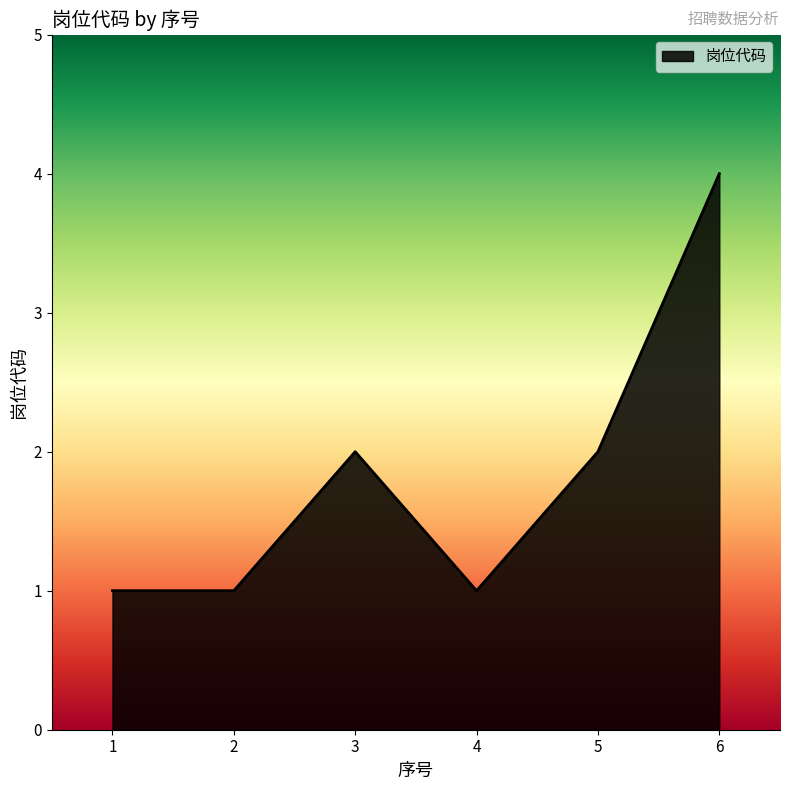

Does the chart display data point markers on the line(s)?

No